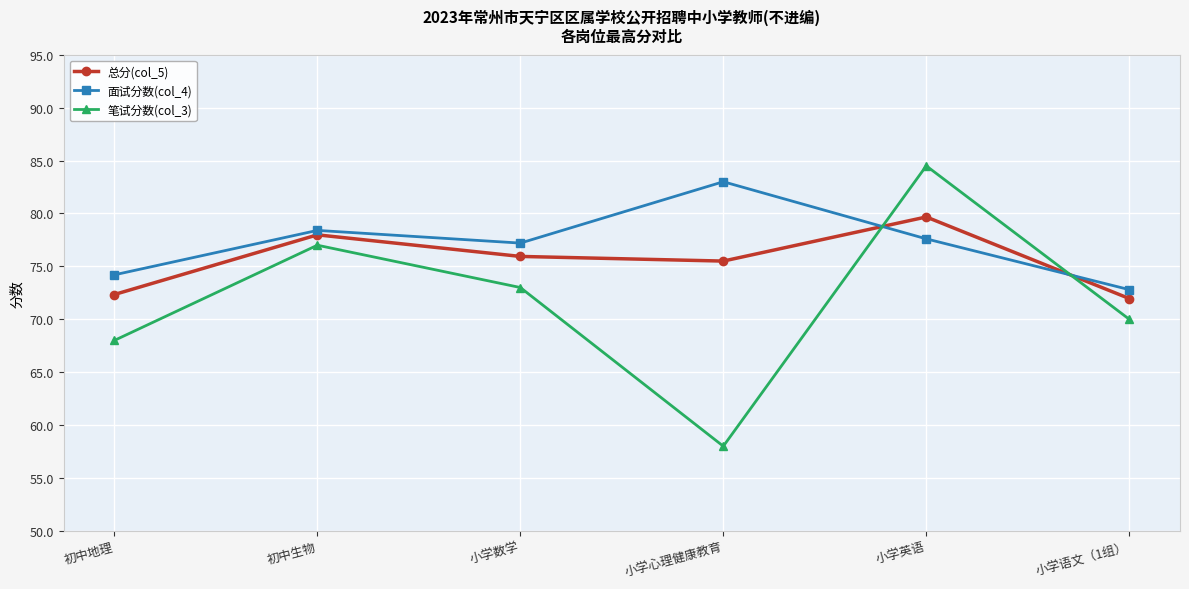

Reading left to right, extract all data points from this chart.

总分(col_5): 72.3	78.0	75.9	75.5	79.7	72.0
面试分数(col_4): 74.2	78.4	77.2	83.0	77.6	72.8
笔试分数(col_3): 68.0	77.0	73.0	58.0	84.5	70.0